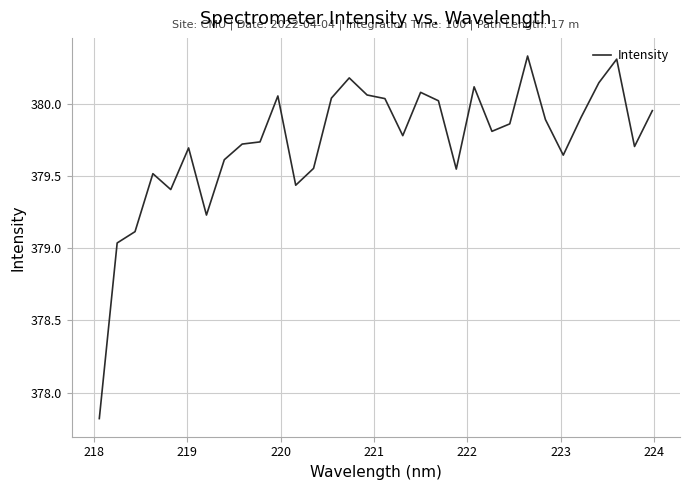

What is the difference between the maximum and minimum values?

2.5